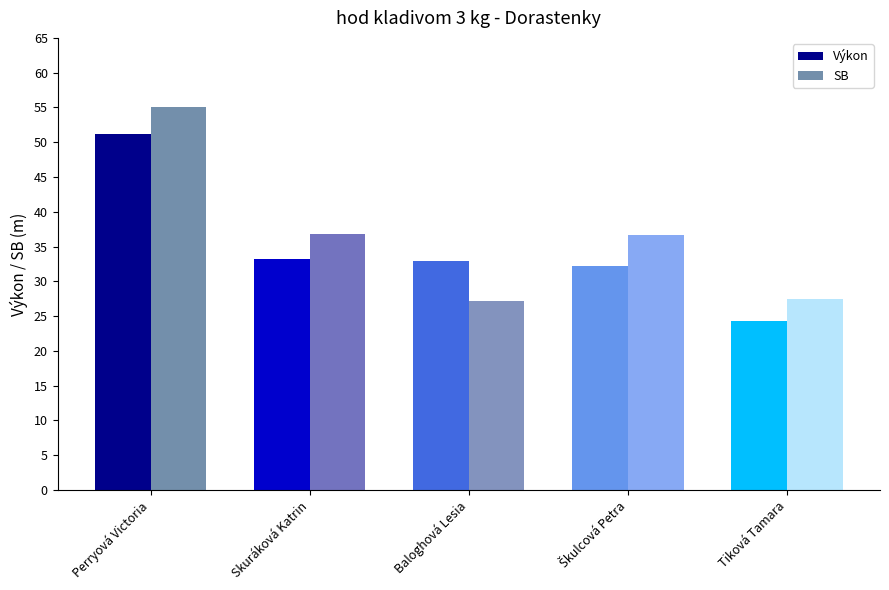

Is it true that Výkon equals 33.2 at Skuráková Katrin?

True